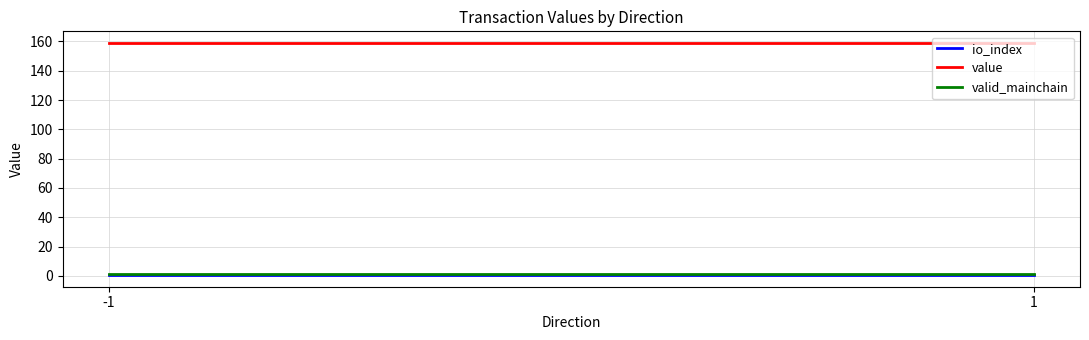

At which category does the chart reach its peak across all series?

-1